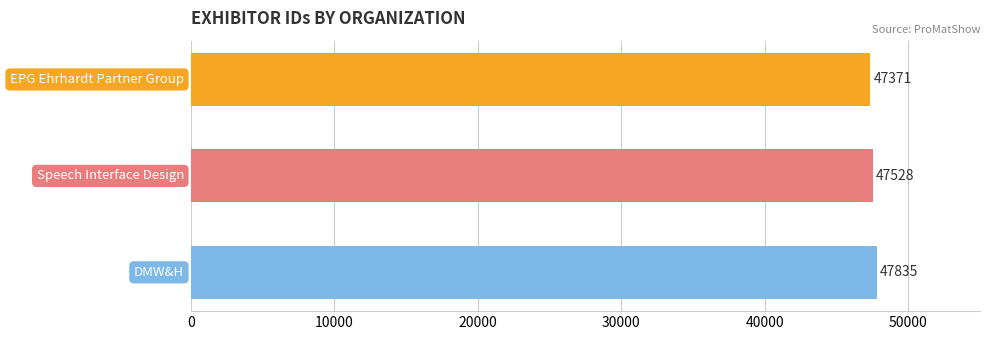

Count the values in the range 47371 to 47835.

3